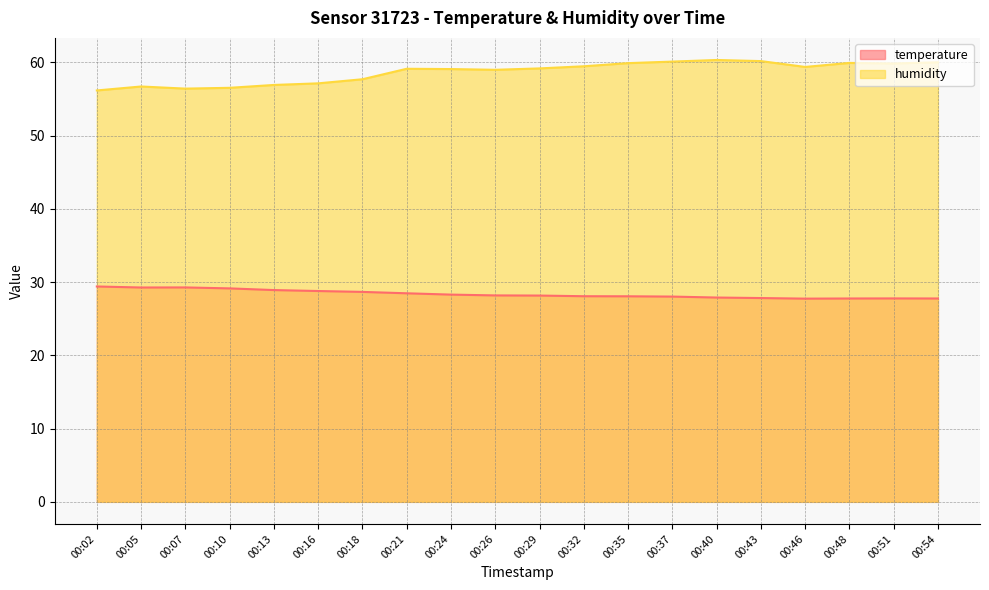

Does the chart have visible grid lines?

Yes